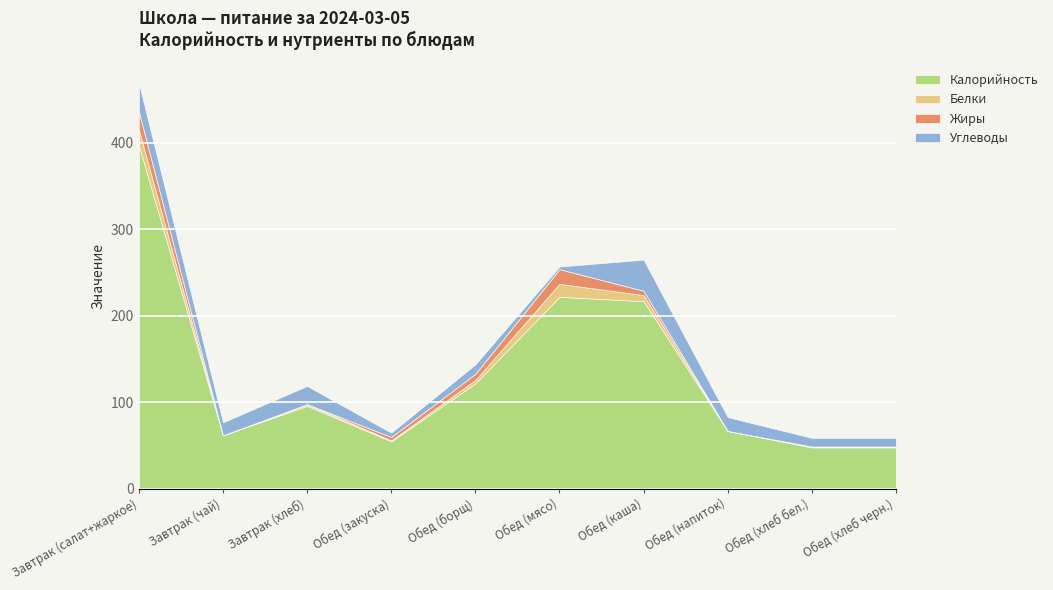

What position from the right is Обед (хлеб черн.)?

1